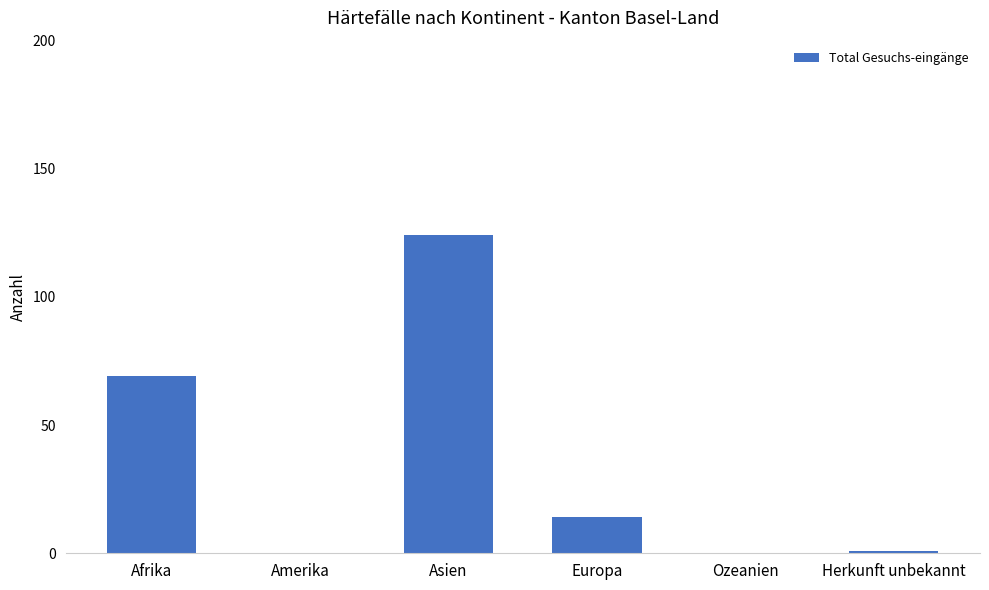

What is the greatest value displayed?

124